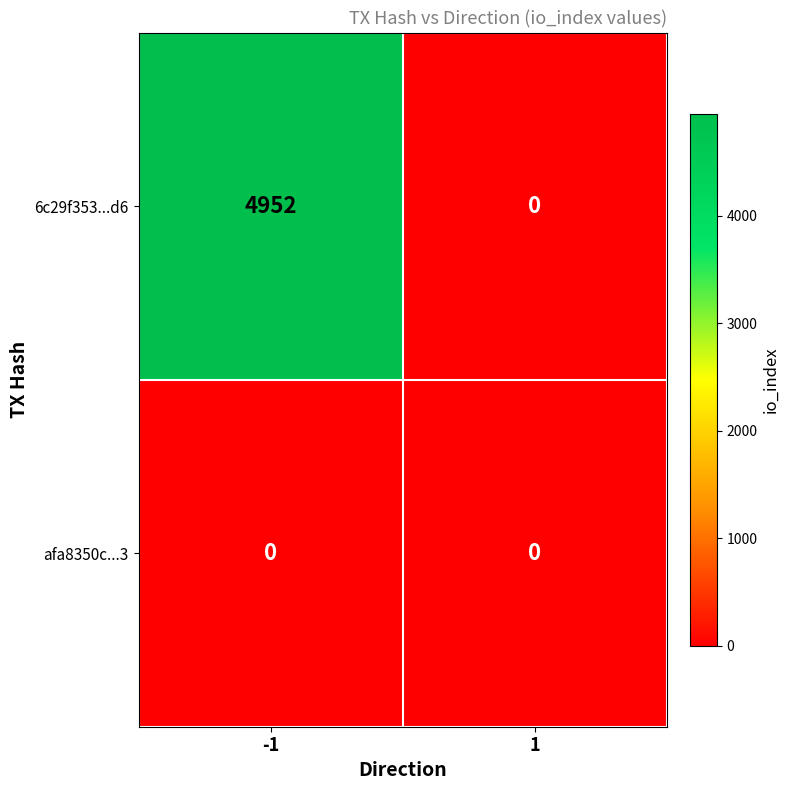

Reading left to right, what are all the values shown in this chart?

6c29f353...d6: -1=4952	1=0
afa8350c...3: -1=0	1=0